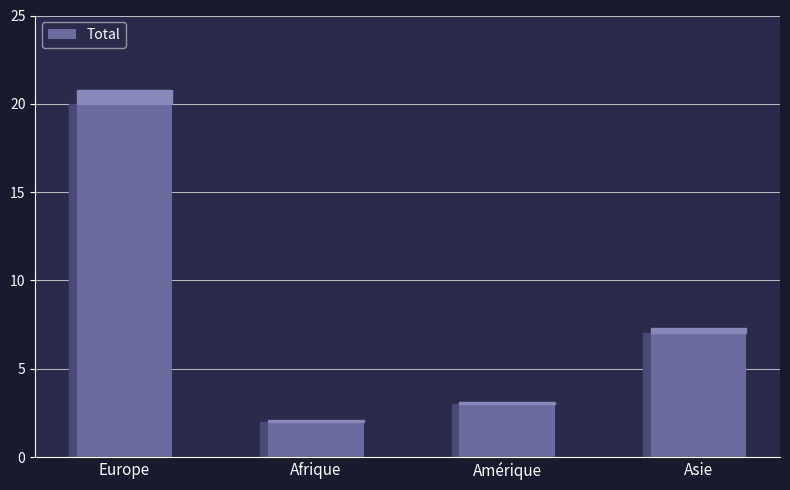

What is the value of the 1st bar from the left?

20